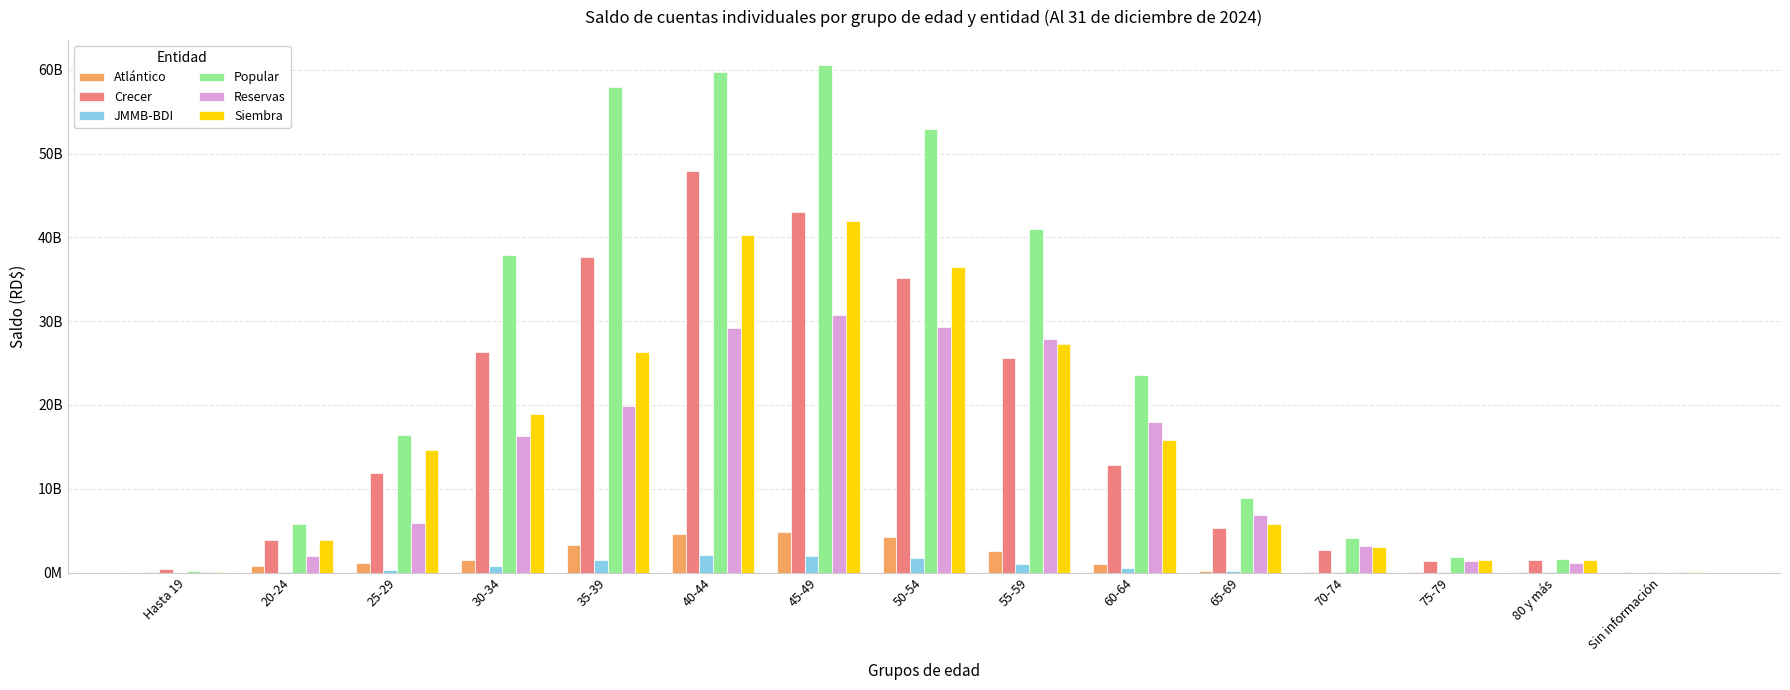

What are all the series names shown in the legend?

Atlántico, Crecer, JMMB-BDI, Popular, Reservas, Siembra